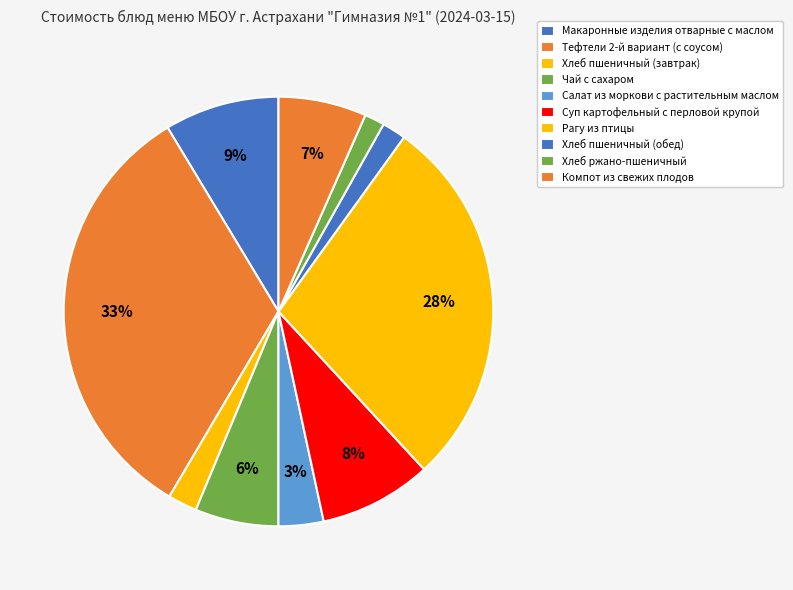

To the nearest percent, what percentage of the pie is Суп картофельный с перловой крупой?

8%